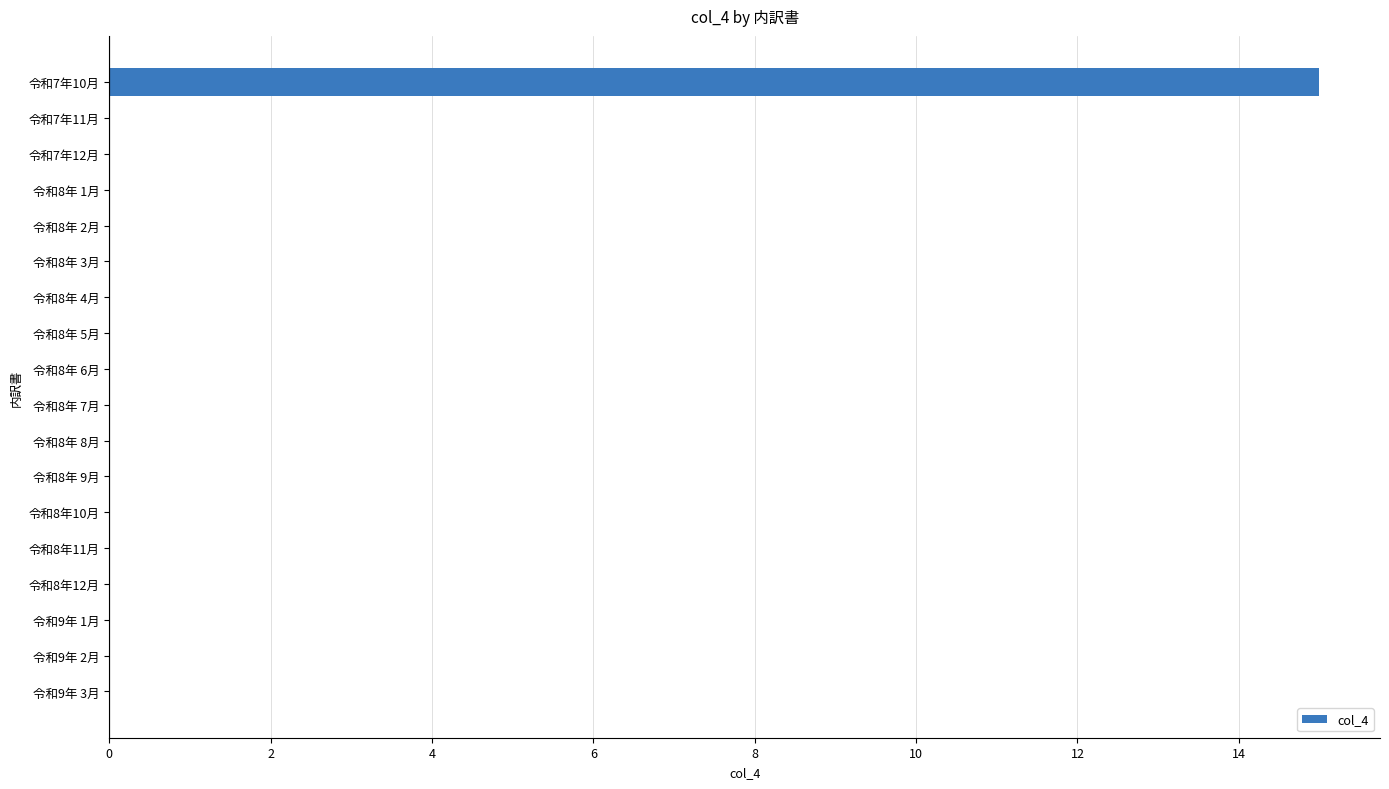

What is the maximum value shown in the chart?

15